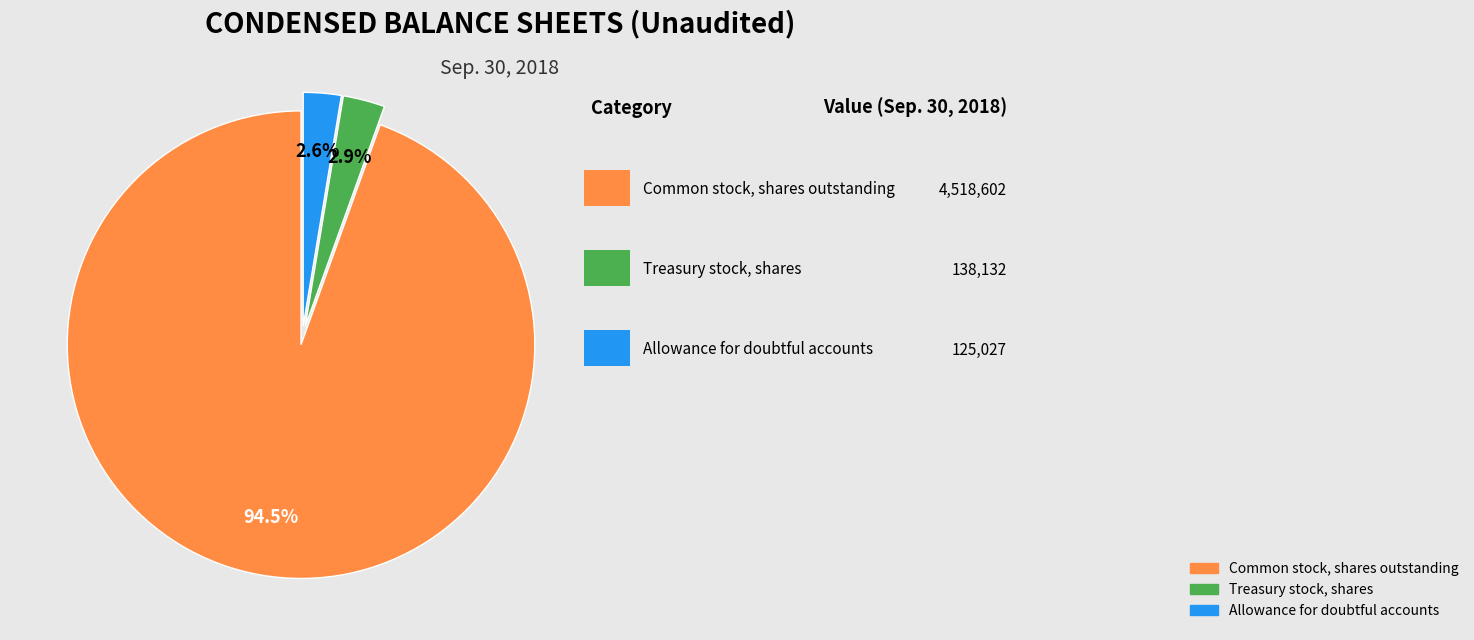

Between Treasury stock, shares and Common stock, shares outstanding, which is larger?

Common stock, shares outstanding